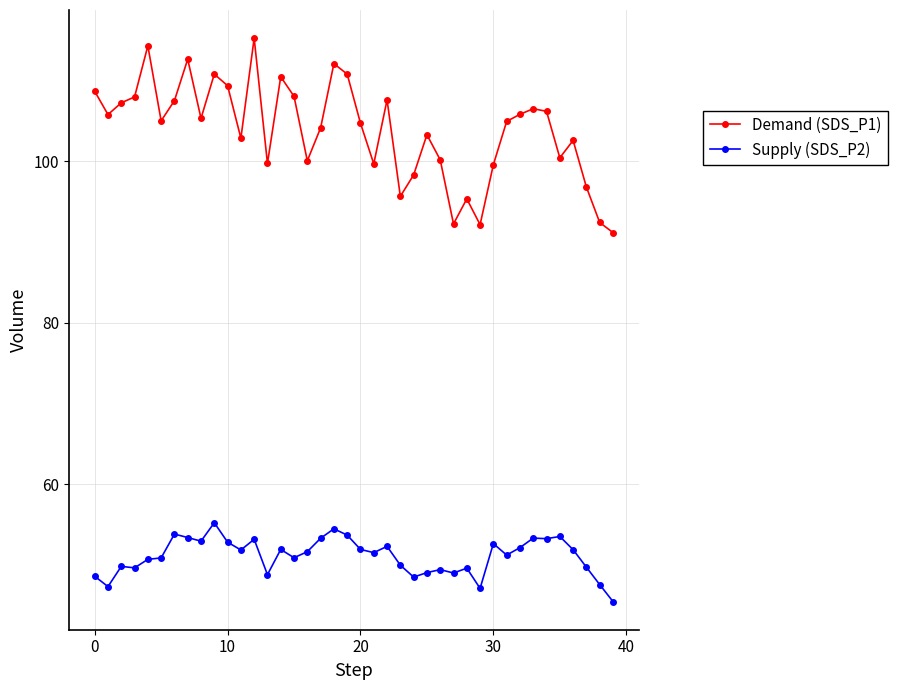

How many lines are shown in the chart?

2